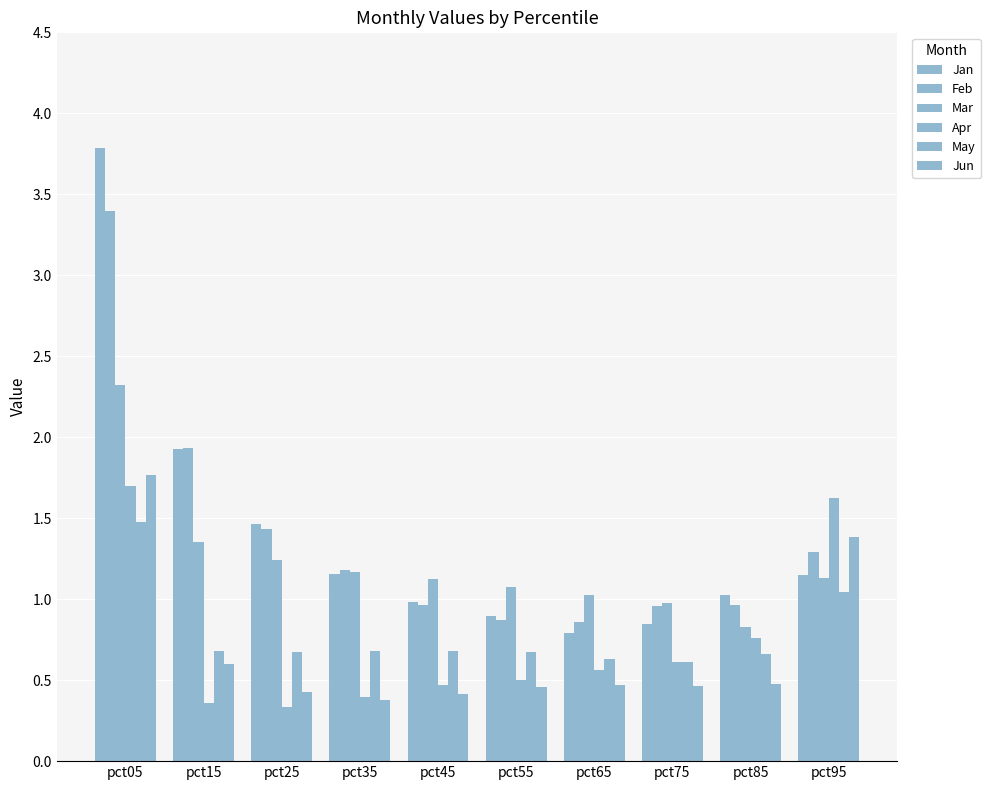

What is the maximum value shown in the chart?

3.8